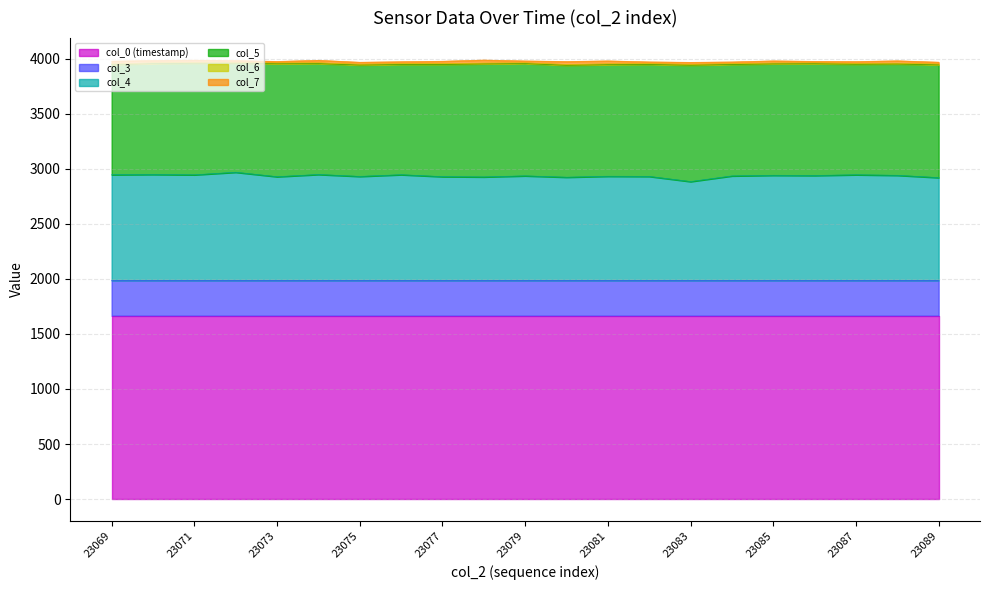

What is the average value of the col_0 (timestamp) series?

1665.0